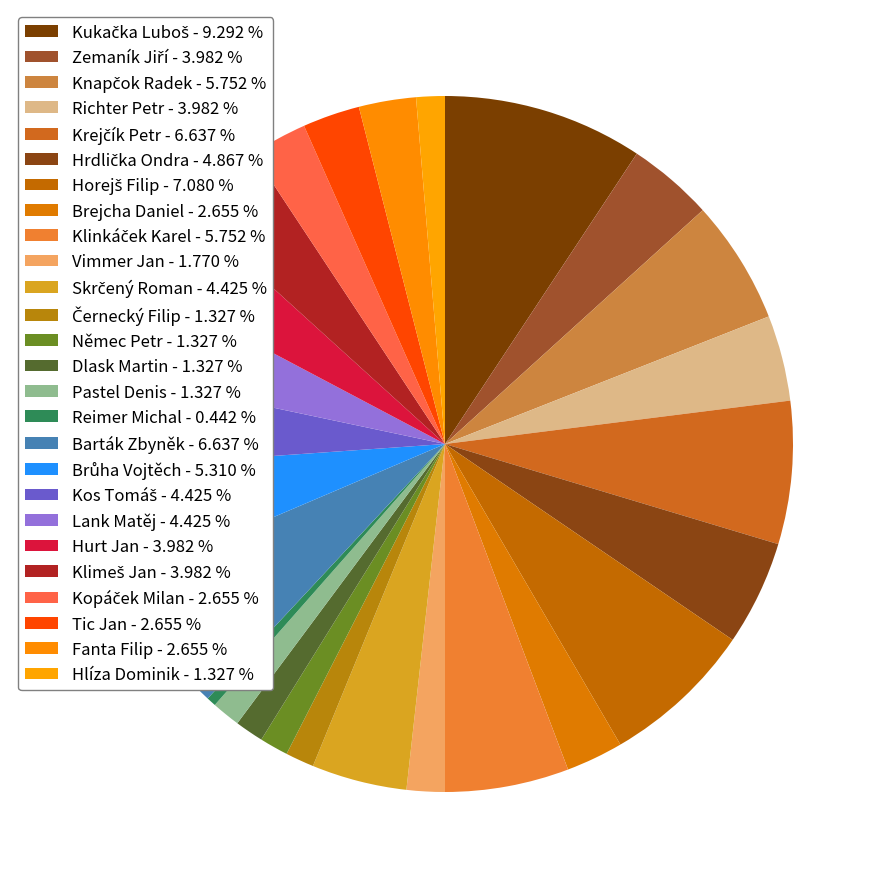

How many segments does this pie chart have?

26